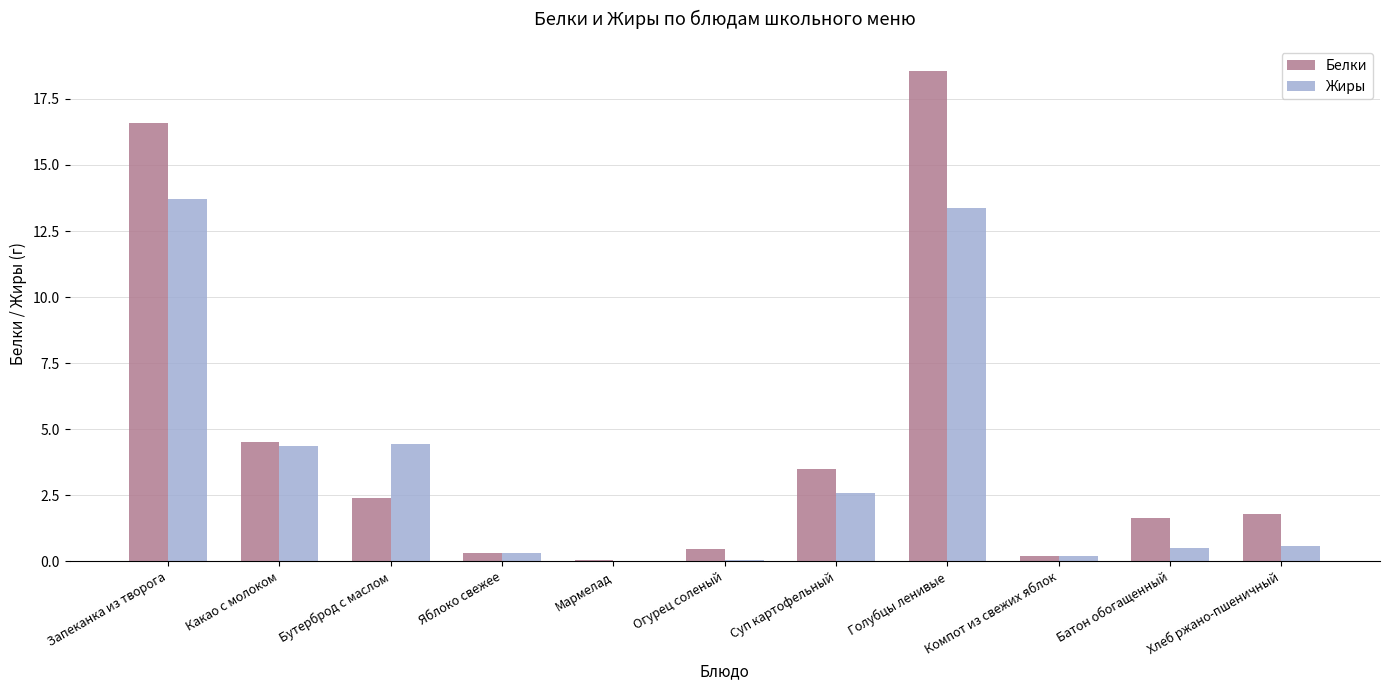

How many data points does each series have?

11